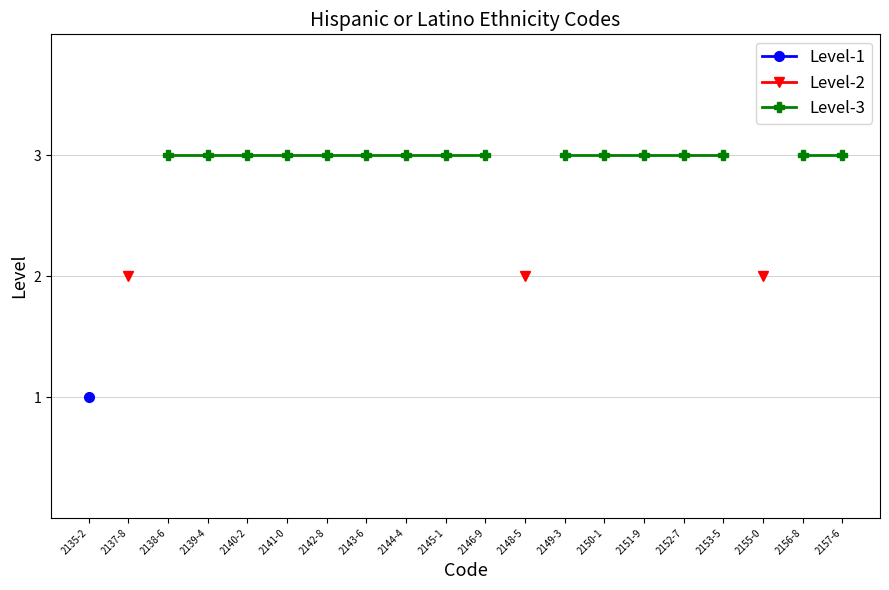

How many lines are shown in the chart?

3